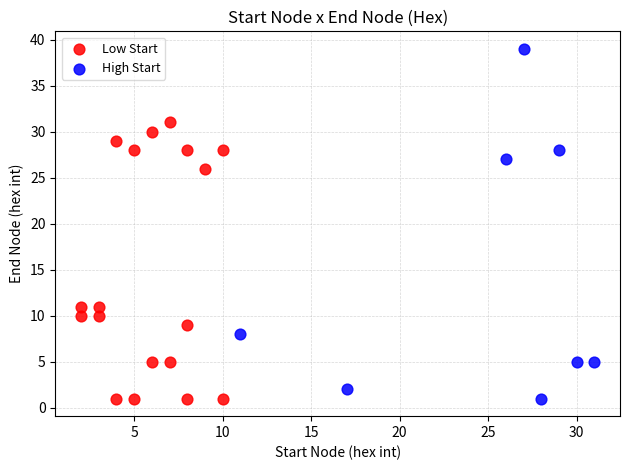

Which series contains the highest Y value?

High Start